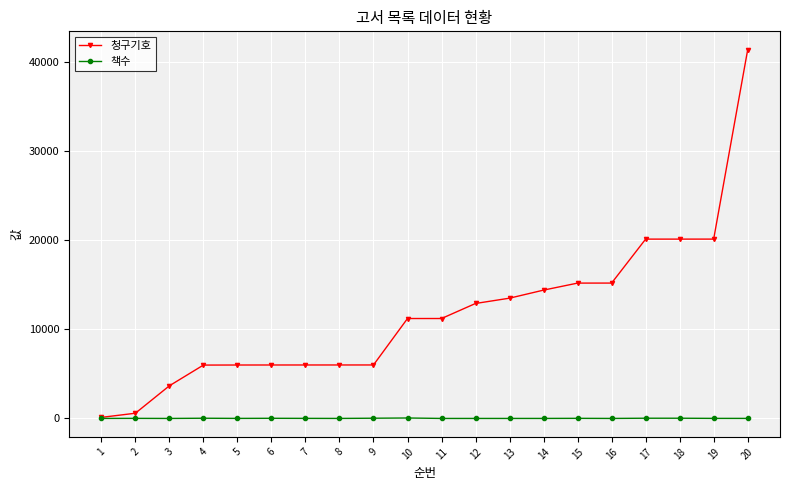

Does the chart display data point markers on the line(s)?

Yes